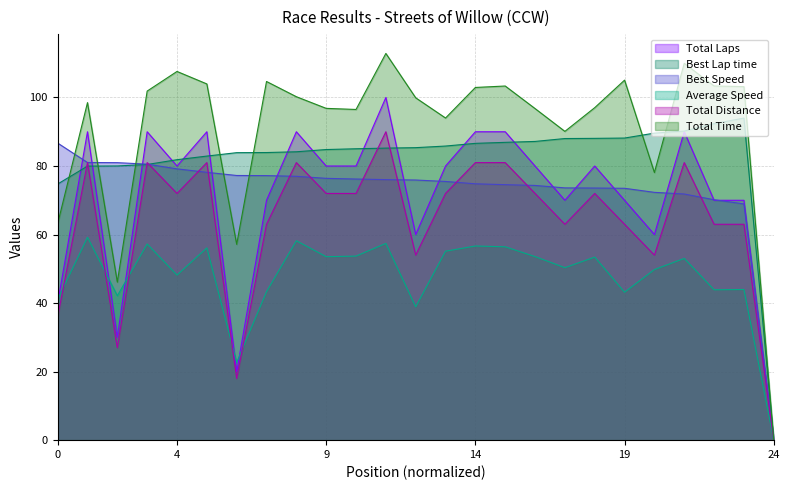

The Best Lap time series shows 116.2 at Joe Wiederholt. True or false?

False